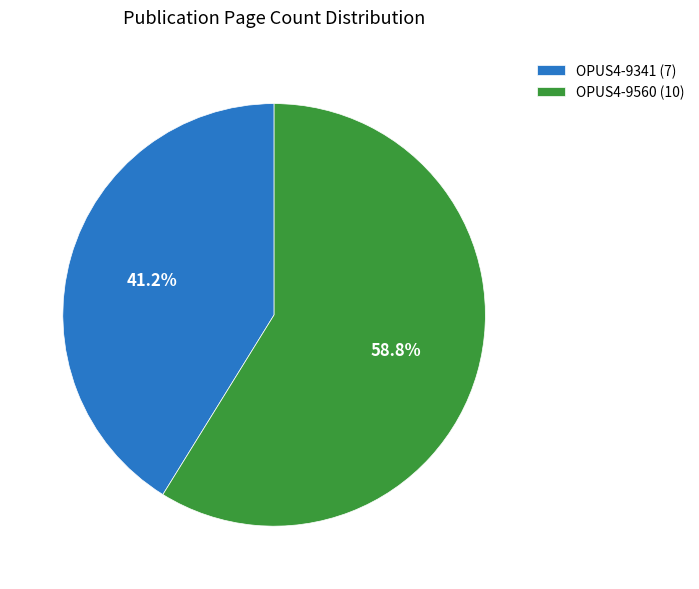

Approximately how many times larger is the value at OPUS4-9341 (7) compared to OPUS4-9560 (10)?

0.7